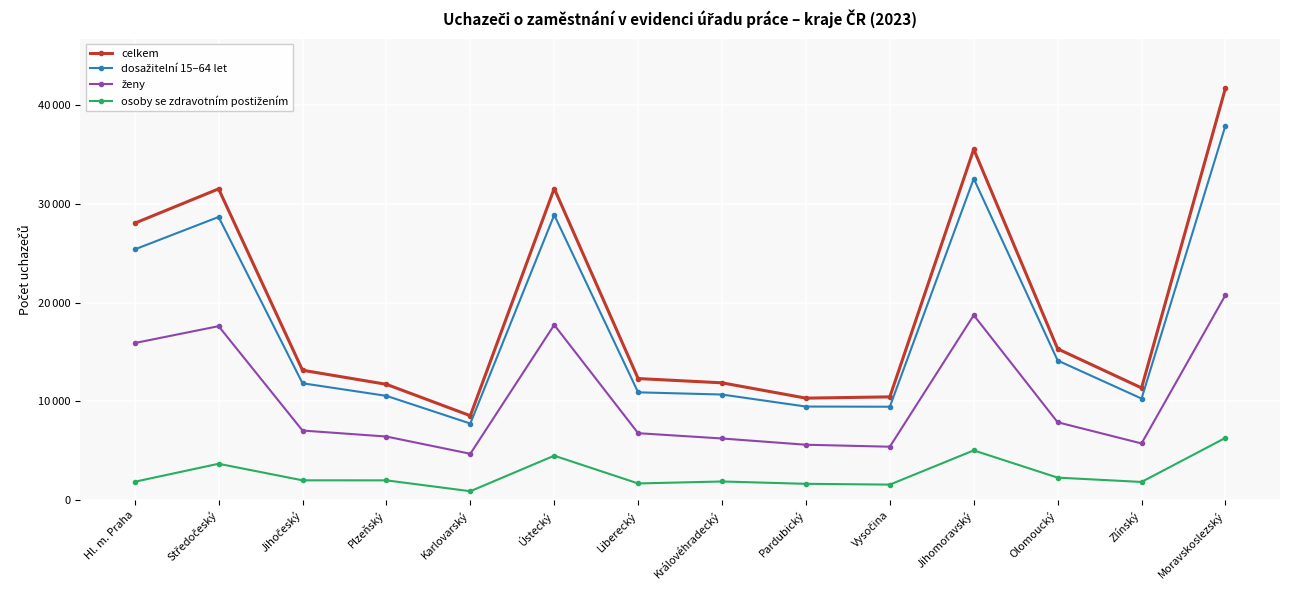

What is the sum of the ženy values at Ústecký and Olomoucký?

25633